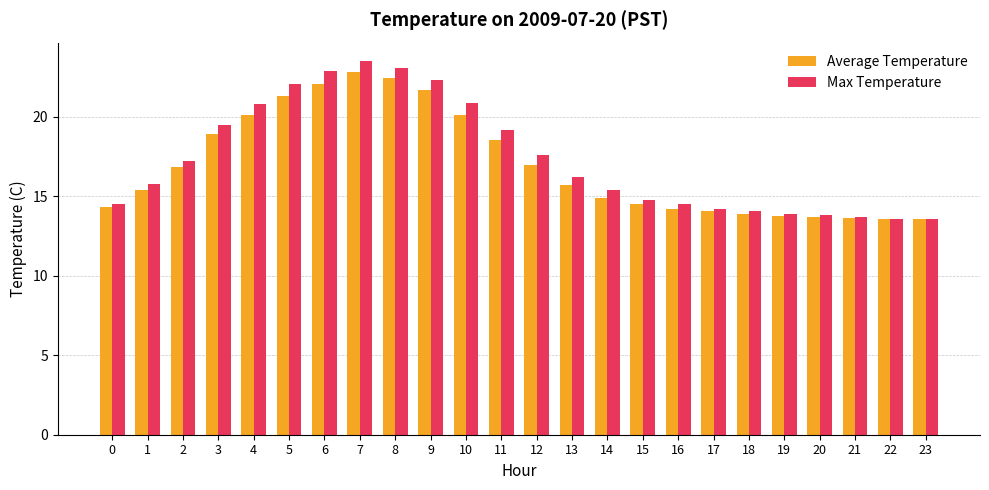

What is the average value of the Average Temperature series?

17.0